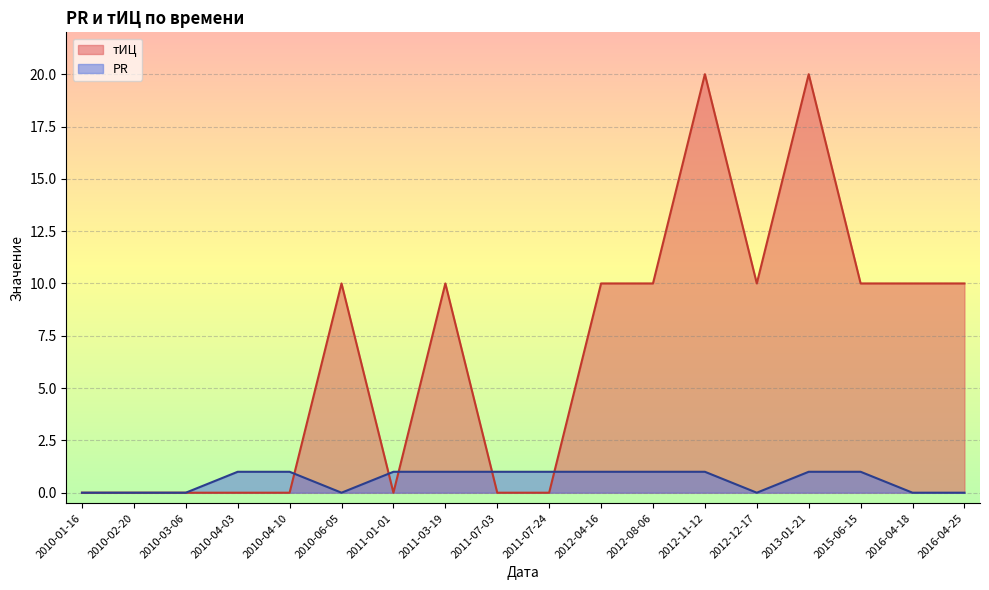

List the labels in order of тИЦ value, largest first.

2012-11-12, 2013-01-21, 2010-06-05, 2011-03-19, 2012-04-16, 2012-08-06, 2012-12-17, 2015-06-15, 2016-04-18, 2016-04-25, 2010-01-16, 2010-02-20, 2010-03-06, 2010-04-03, 2010-04-10, 2011-01-01, 2011-07-03, 2011-07-24